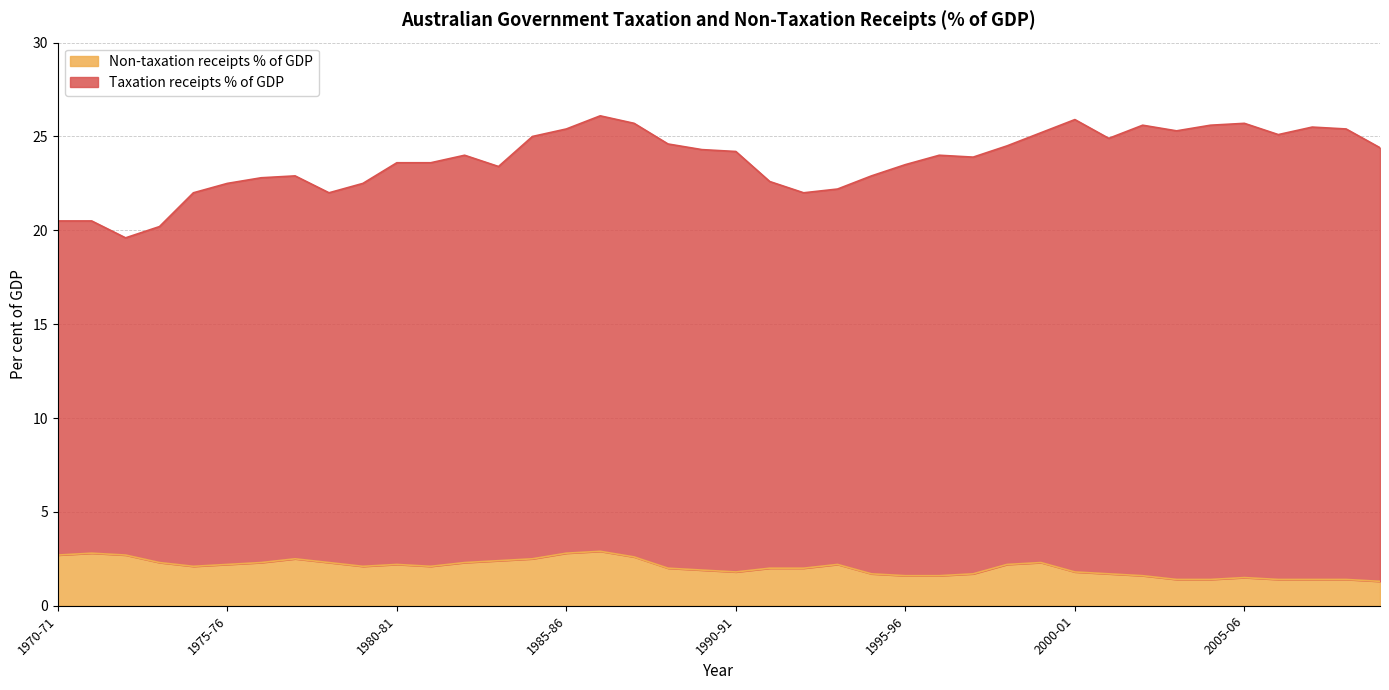

Rank the categories by value from lowest to highest.

2009-10, 2003-04, 2004-05, 2006-07, 2007-08, 2008-09, 2005-06, 1995-96, 1996-97, 2002-03, 1994-95, 1997-98, 2001-02, 1990-91, 2000-01, 1989-90, 1988-89, 1991-92, 1992-93, 1974-75, 1979-80, 1981-82, 1975-76, 1980-81, 1993-94, 1998-99, 1973-74, 1976-77, 1978-79, 1982-83, 1999-00, 1983-84, 1977-78, 1984-85, 1987-88, 1970-71, 1972-73, 1971-72, 1985-86, 1986-87